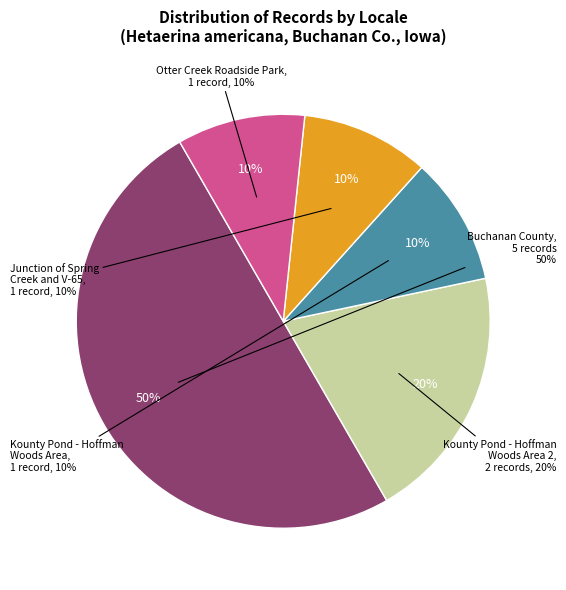

Rank the categories by value from highest to lowest.

Buchanan County, Kounty Pond - Hoffman Woods Area 2, Kounty Pond - Hoffman Woods Area, Junction of Spring Creek and V-65, Otter Creek Roadside Park